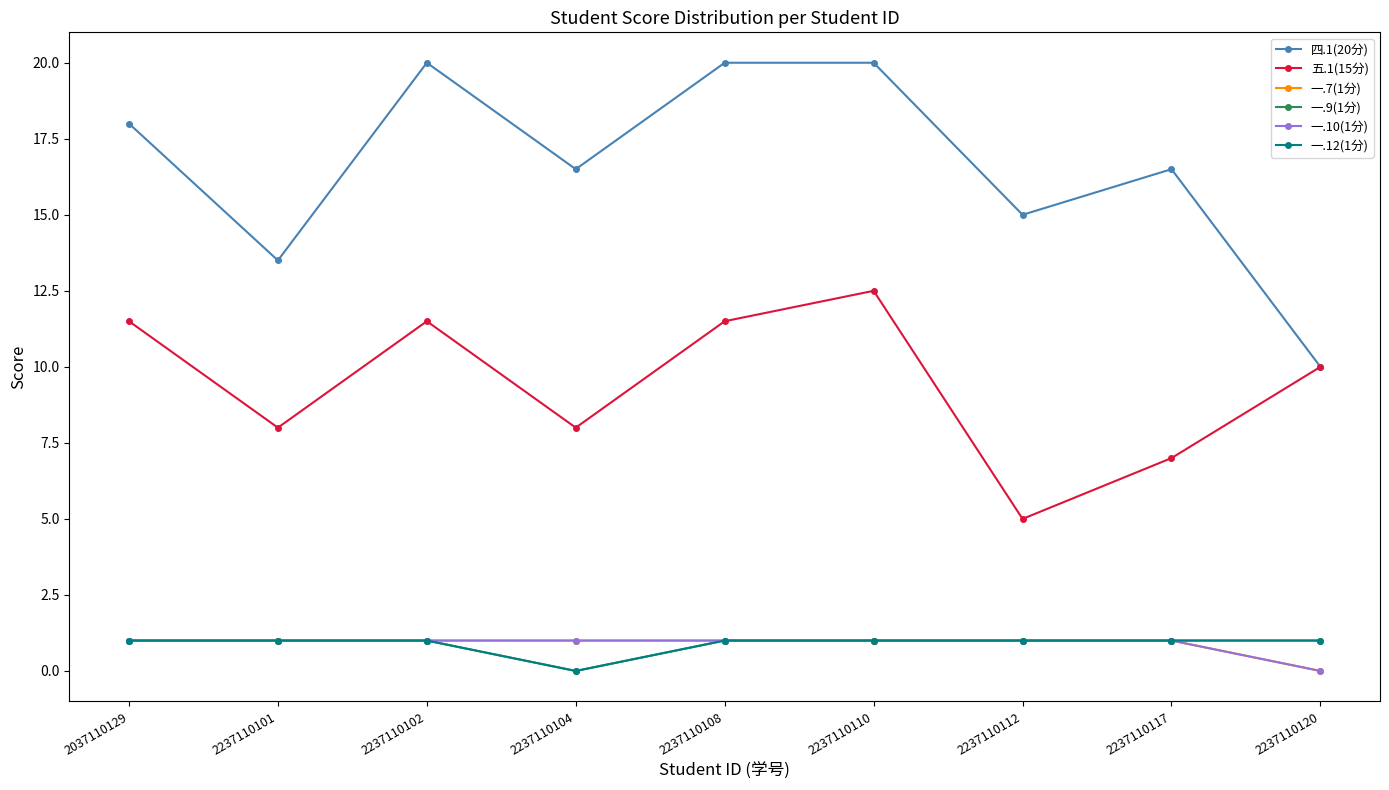

Does the chart have visible grid lines?

No